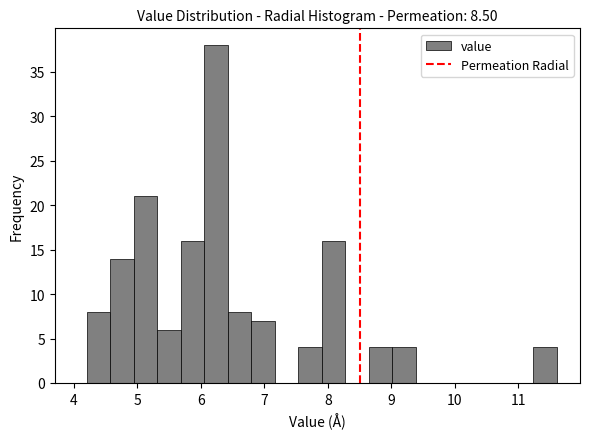

Around what value on the x-axis is the tallest bar? Give the approximate position of its centre, as read against the axis.

6.2